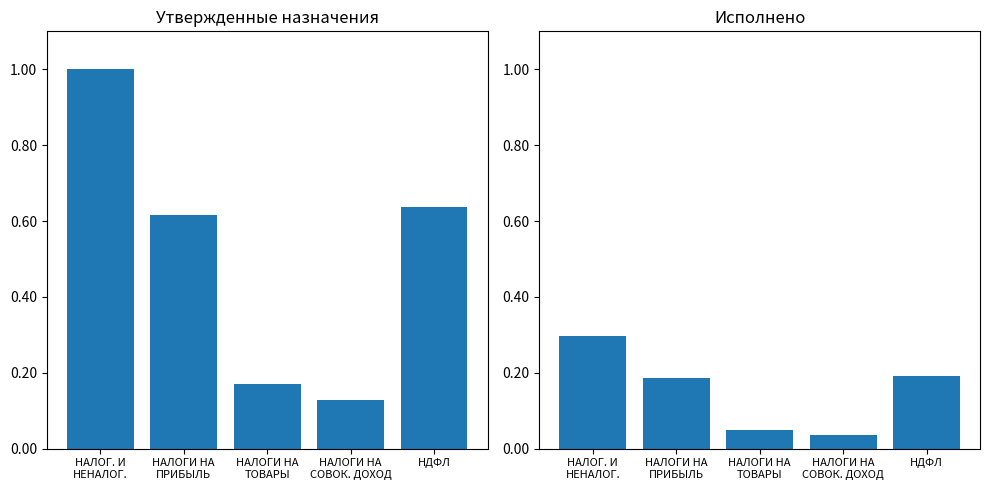

How many groups of bars are there?

5